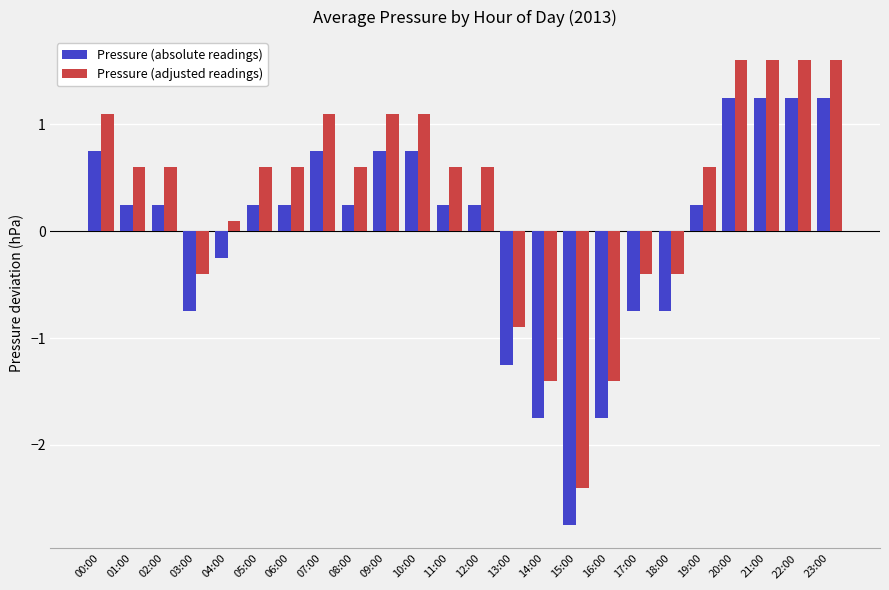

At which label is Pressure (adjusted readings) closest to 0?

04:00